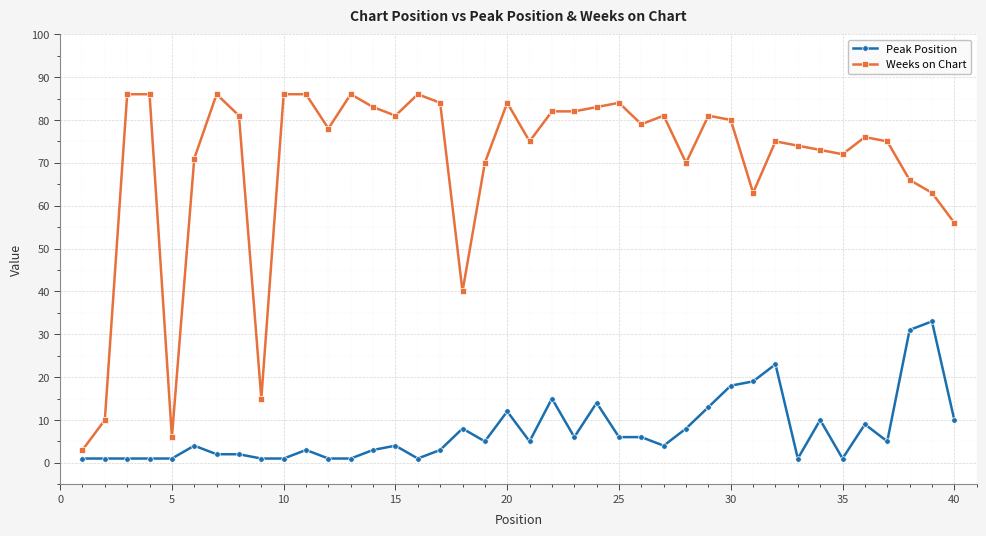

What is the greatest value displayed?

86